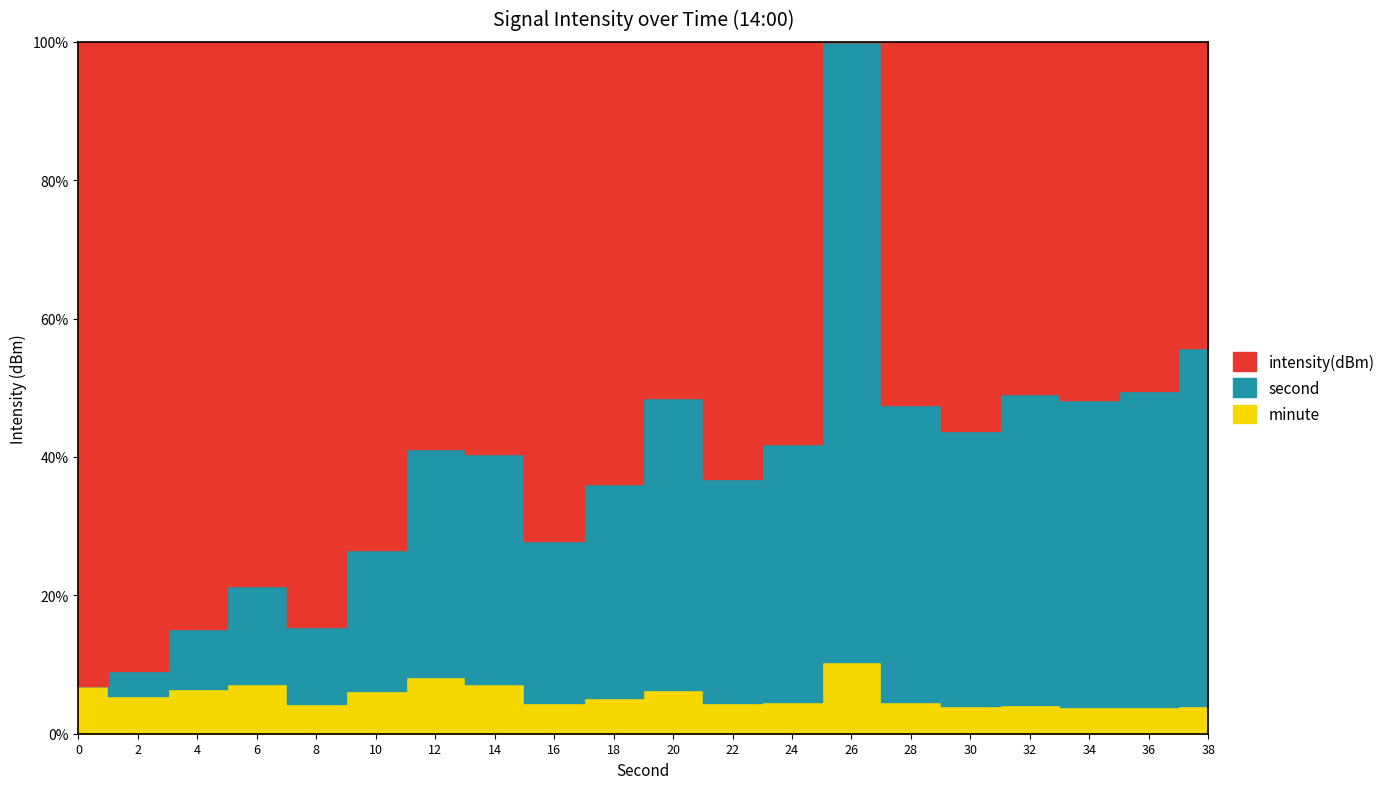

What is the sum of the intensity(dBm) values at 38 and 32?

-264.1